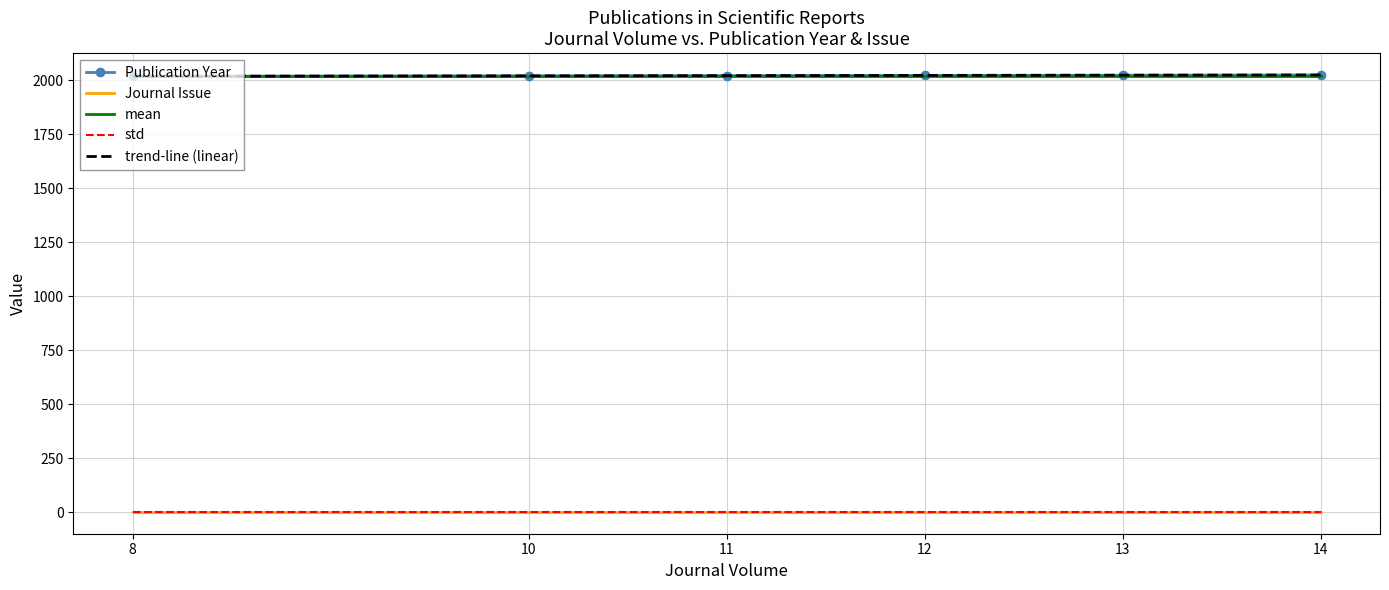

What is the value of the mean point at the 2nd from the left?

2021.3